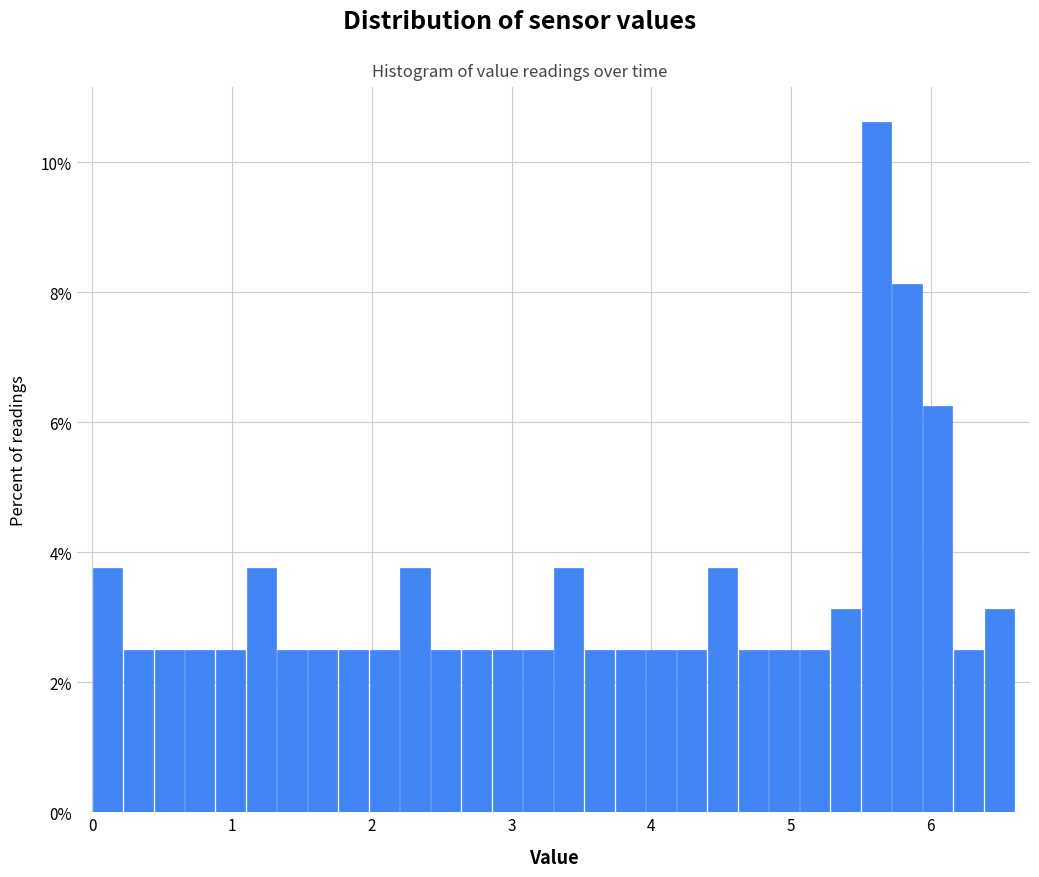

Around what value on the x-axis is the tallest bar? Give the approximate position of its centre, as read against the axis.

5.6